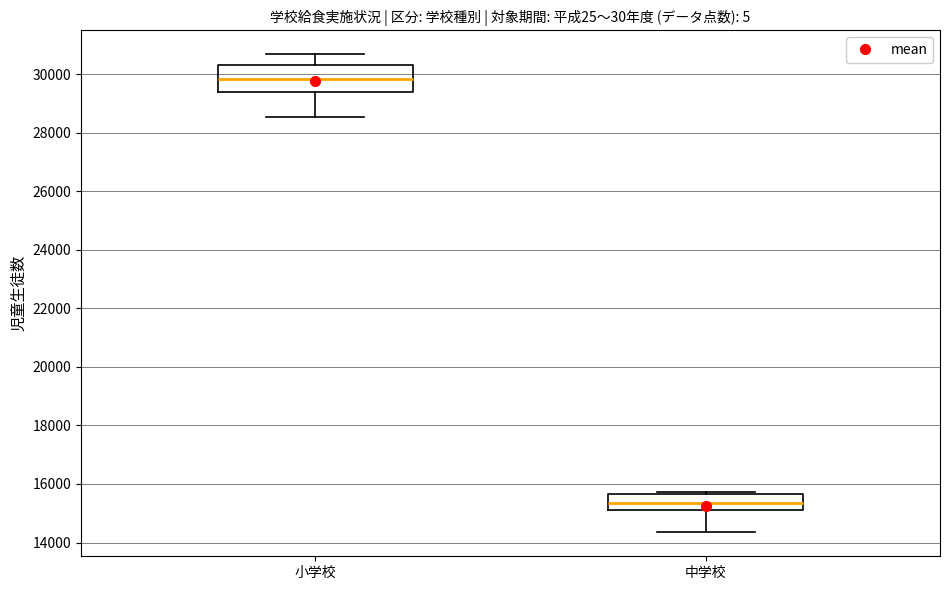

Comparing the boxes themselves (not the whiskers), which one is the tallest?

小学校